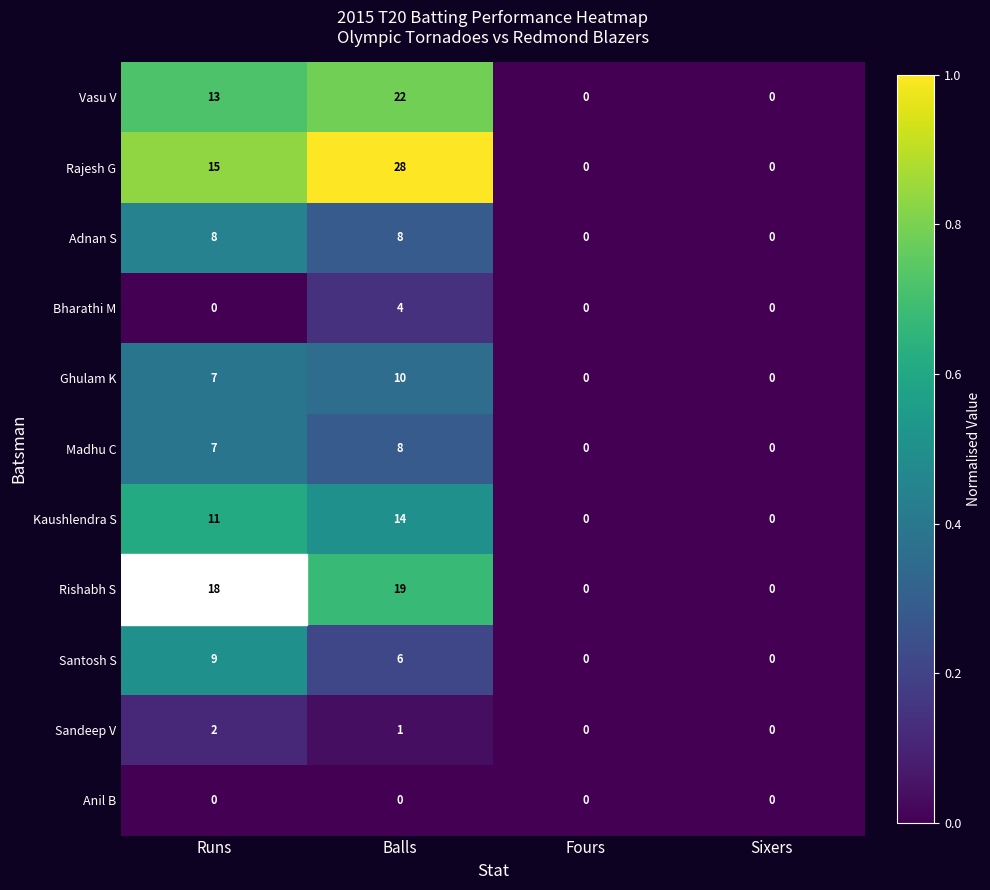

How many values in Rishabh S are above zero?

2